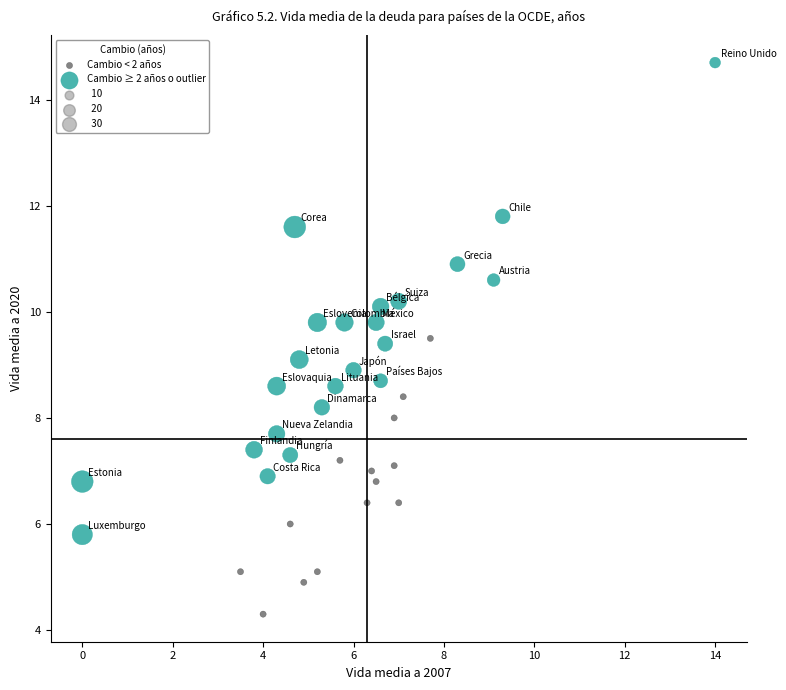

Which series contains the highest Y value?

Cambio ≥ 2 años o outlier